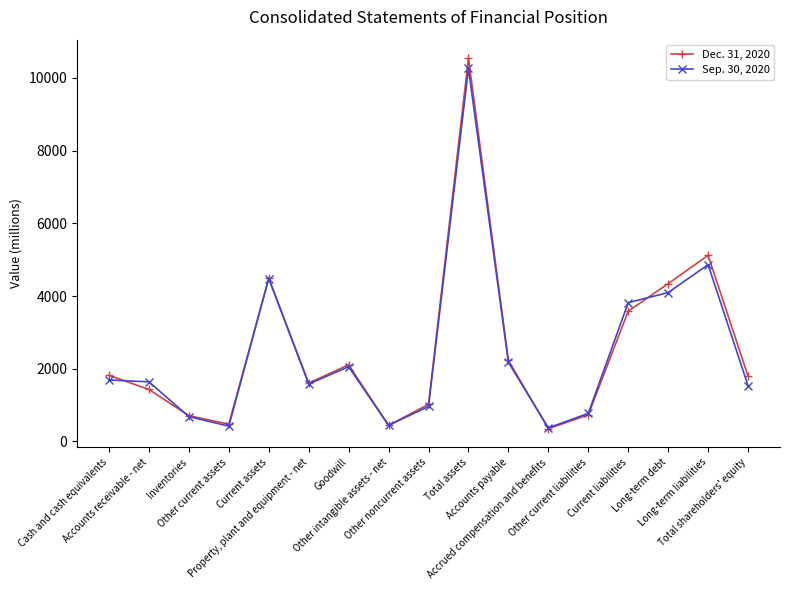

In Sep. 30, 2020, how many points are higher than both neighbors (excluding endpoints)?

4